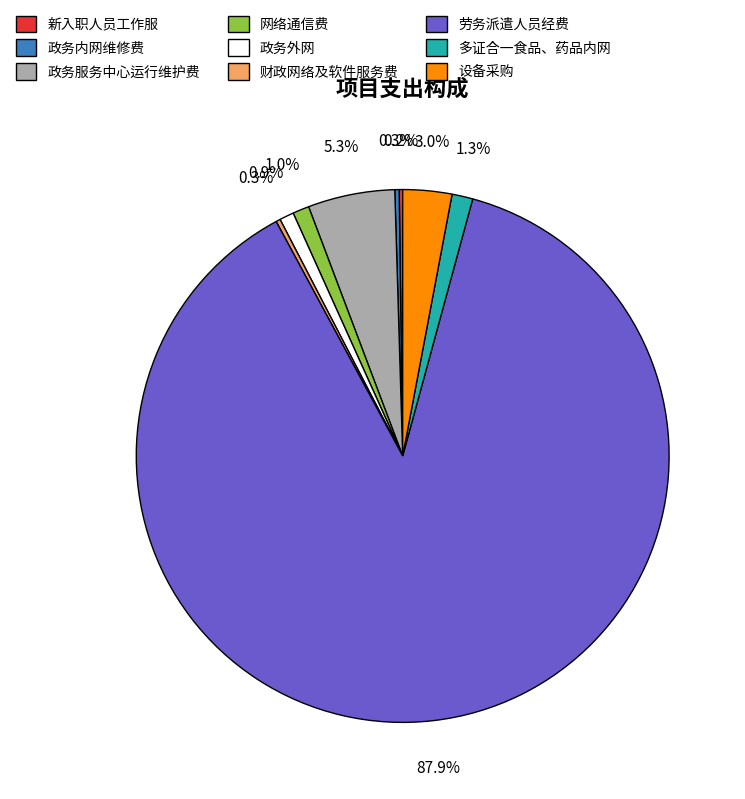

Does 劳务派遣人员经费 account for over 50% of the chart?

Yes